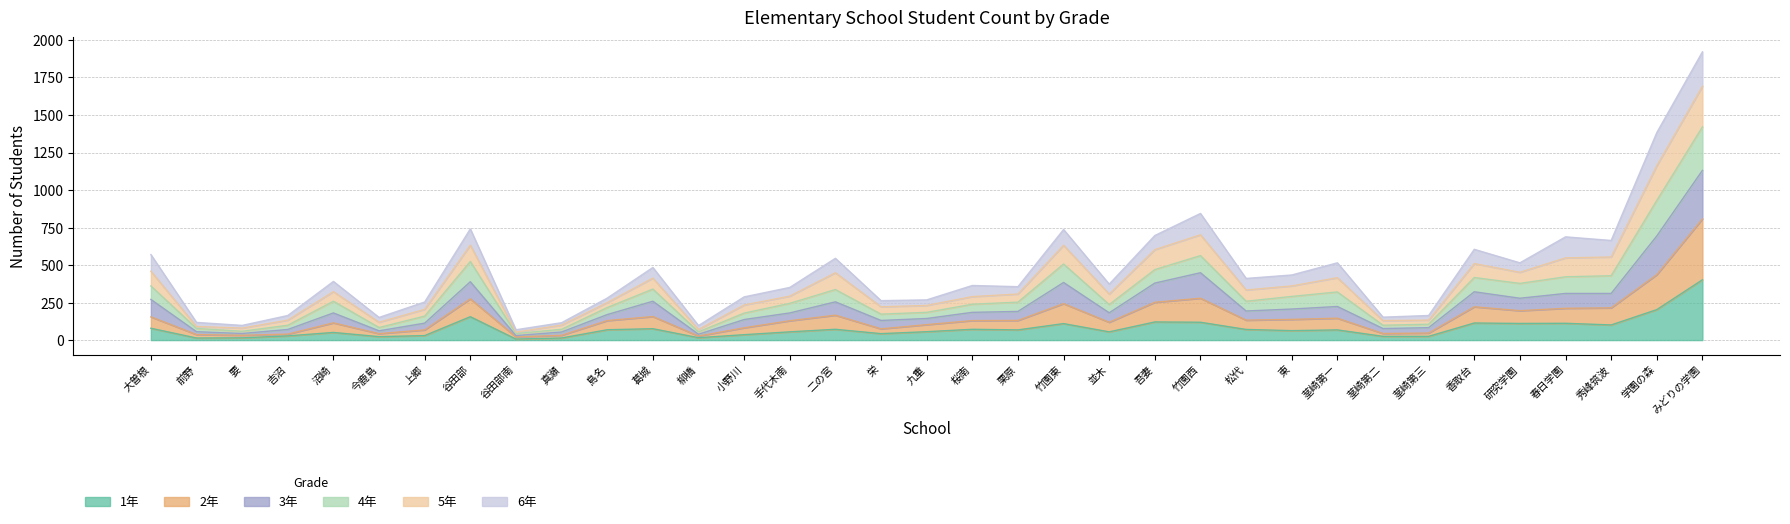

Which category has the highest value in the 1年 series?

みどりの学園